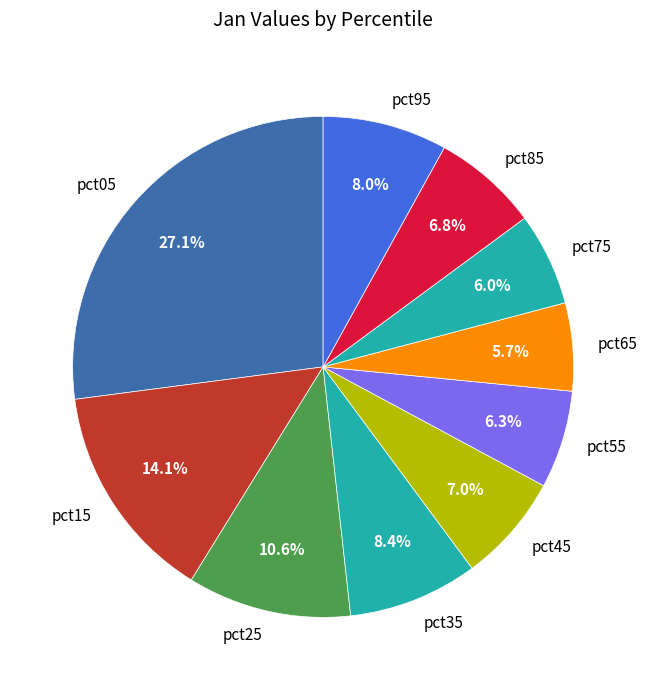

Is there any slice that represents more than half of the pie?

No